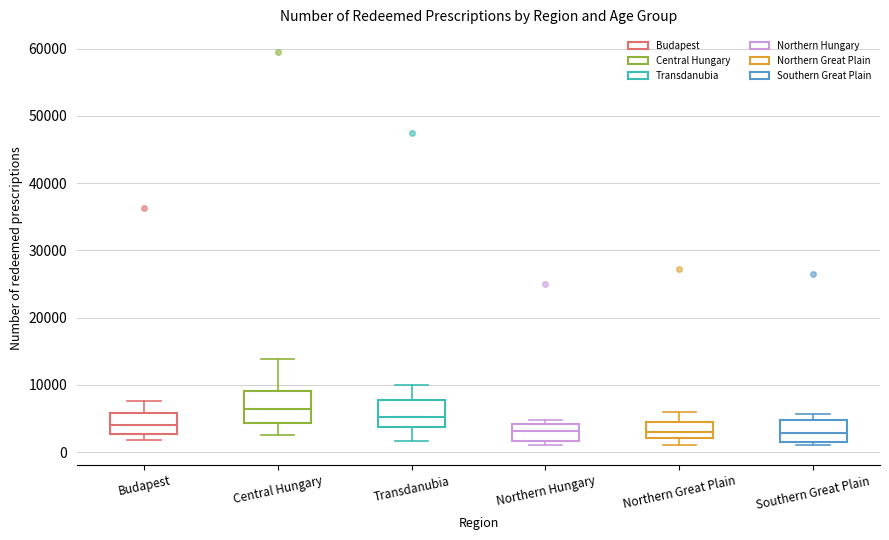

Where is the upper edge of the box for Central Hungary on the y-axis? The values are not printed on the chart, so give them approximately, as read against the axis.

9000